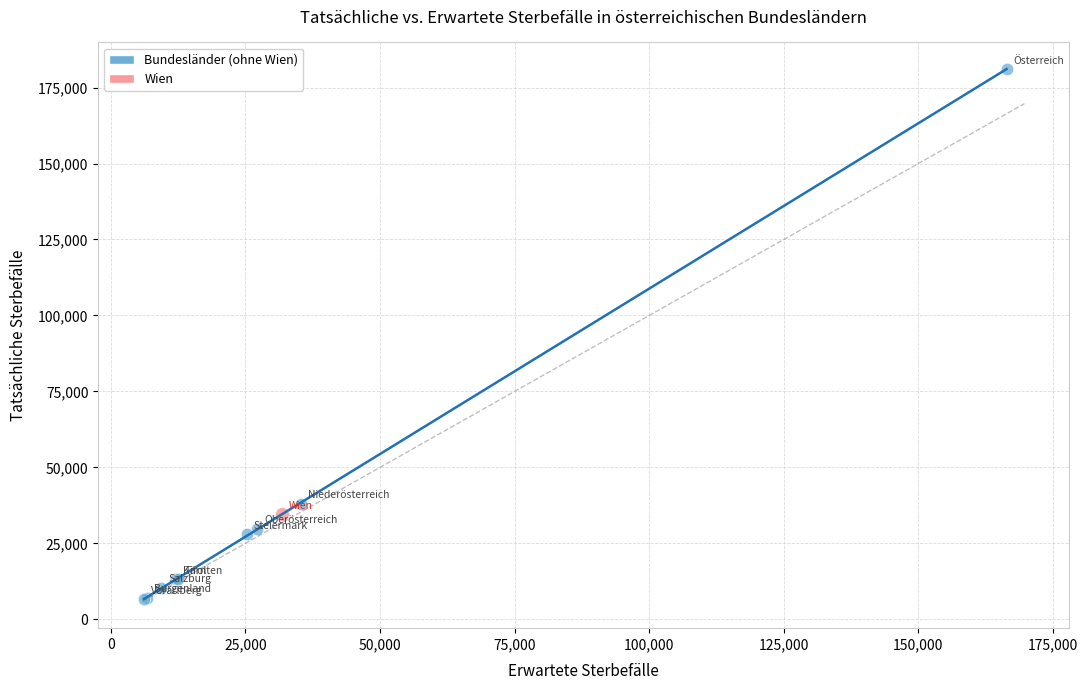

What are all the series names shown in the legend?

Bundesländer (ohne Wien), Wien